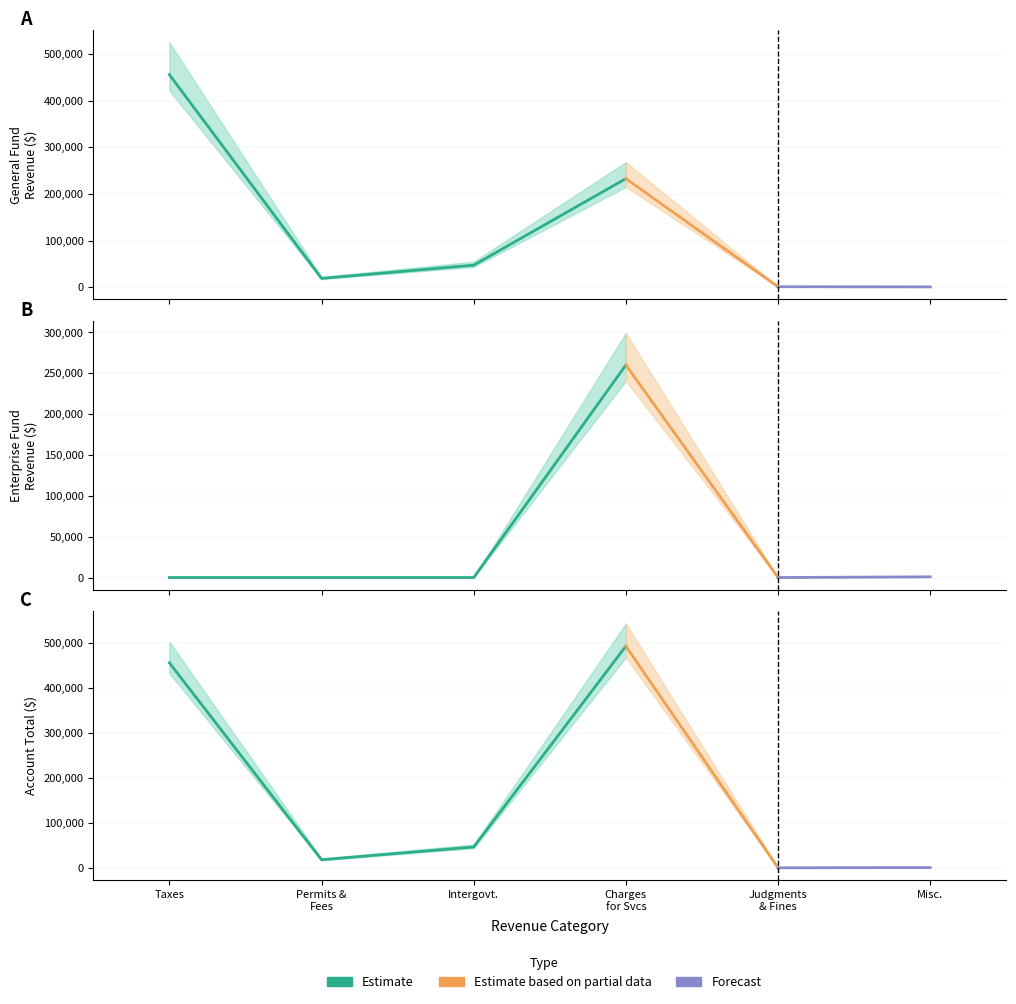

What is the label of the 1st point from the right?

Miscellaneous